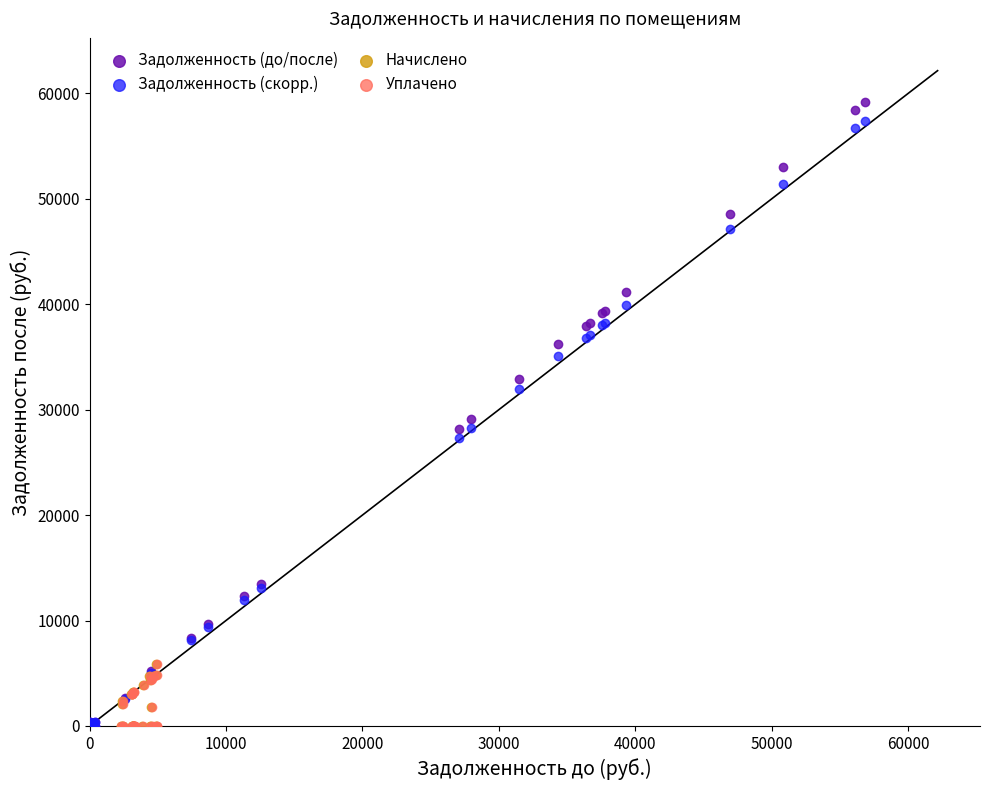

Which series has the widest spread of Y values?

Задолженность (до/после)